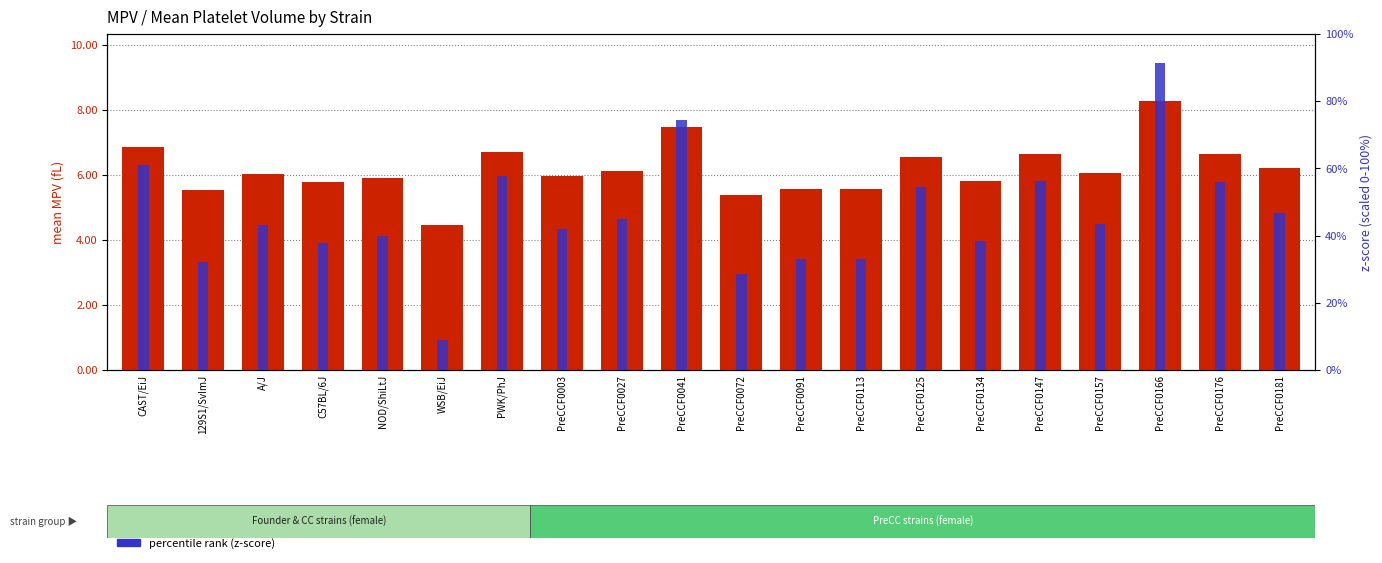

Is the value of percentile rank (z-score) at PreCCF0125 greater than the value of mean (fL) at PreCCF0147?

Yes